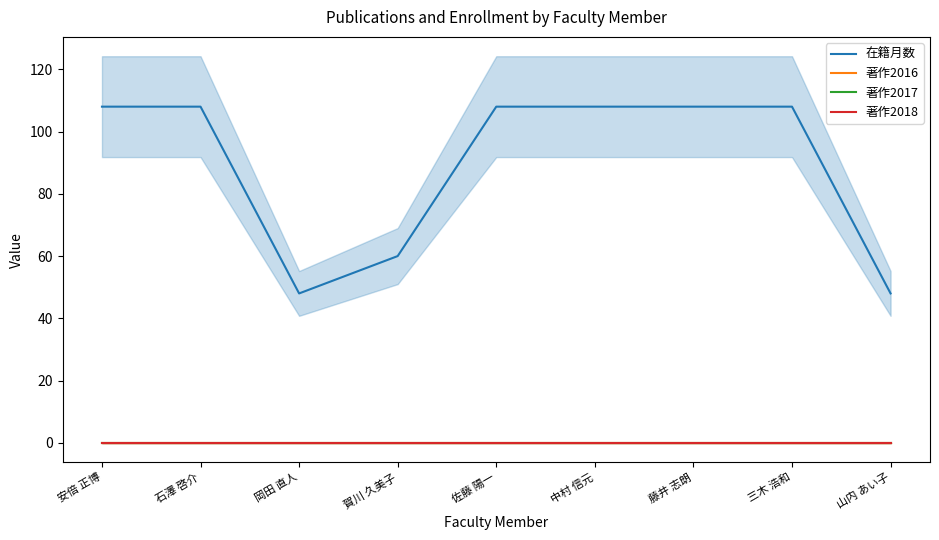

List the labels in order of 著作2017 value, smallest first.

安倍 正博, 石澤 啓介, 岡田 直人, 賀川 久美子, 佐藤 陽一, 中村 信元, 藤井 志朗, 三木 浩和, 山内 あい子